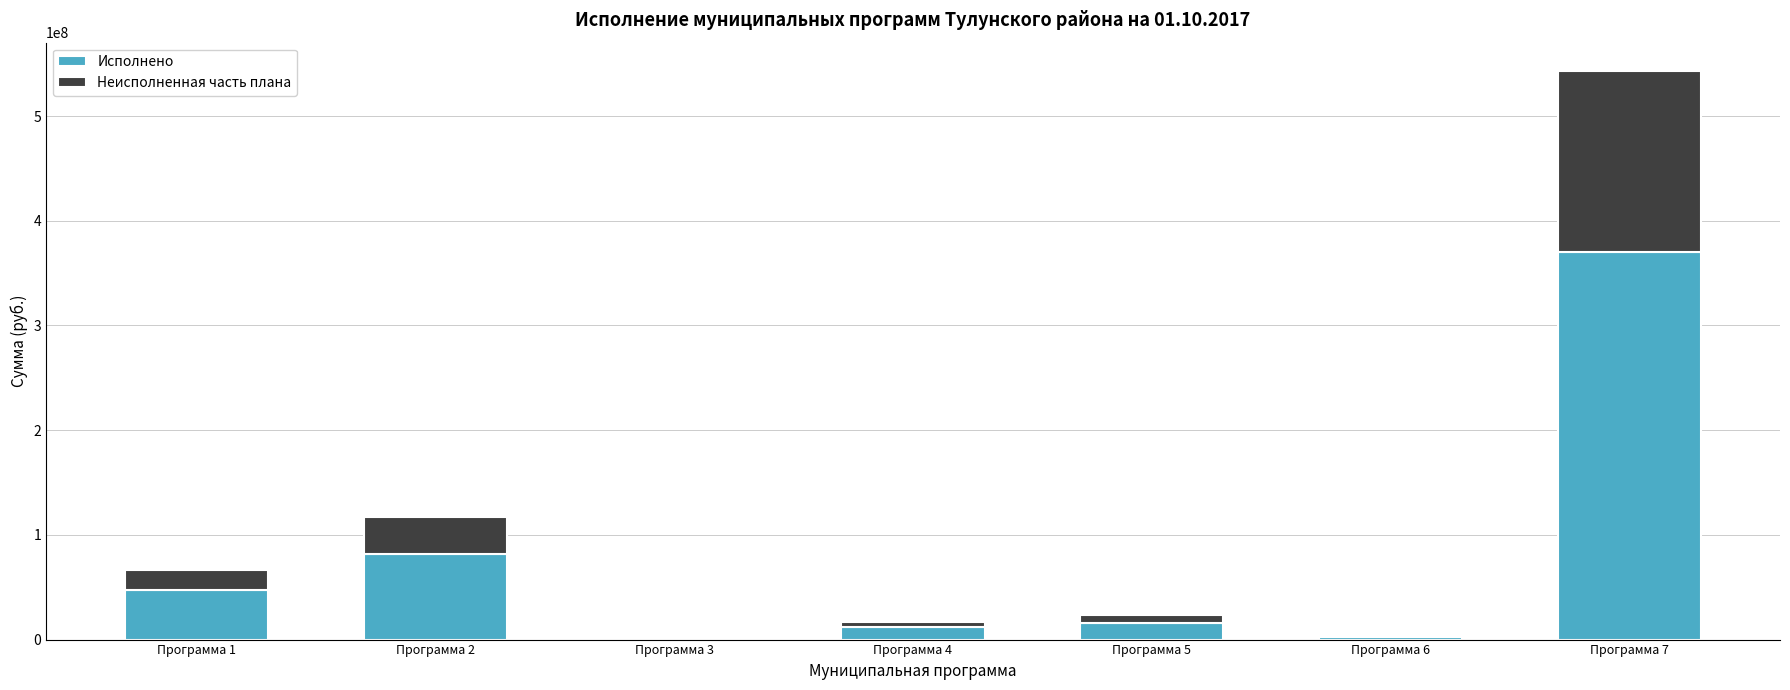

True or false: Исполнено has a value of 131166758.4 at Программа 2.

False